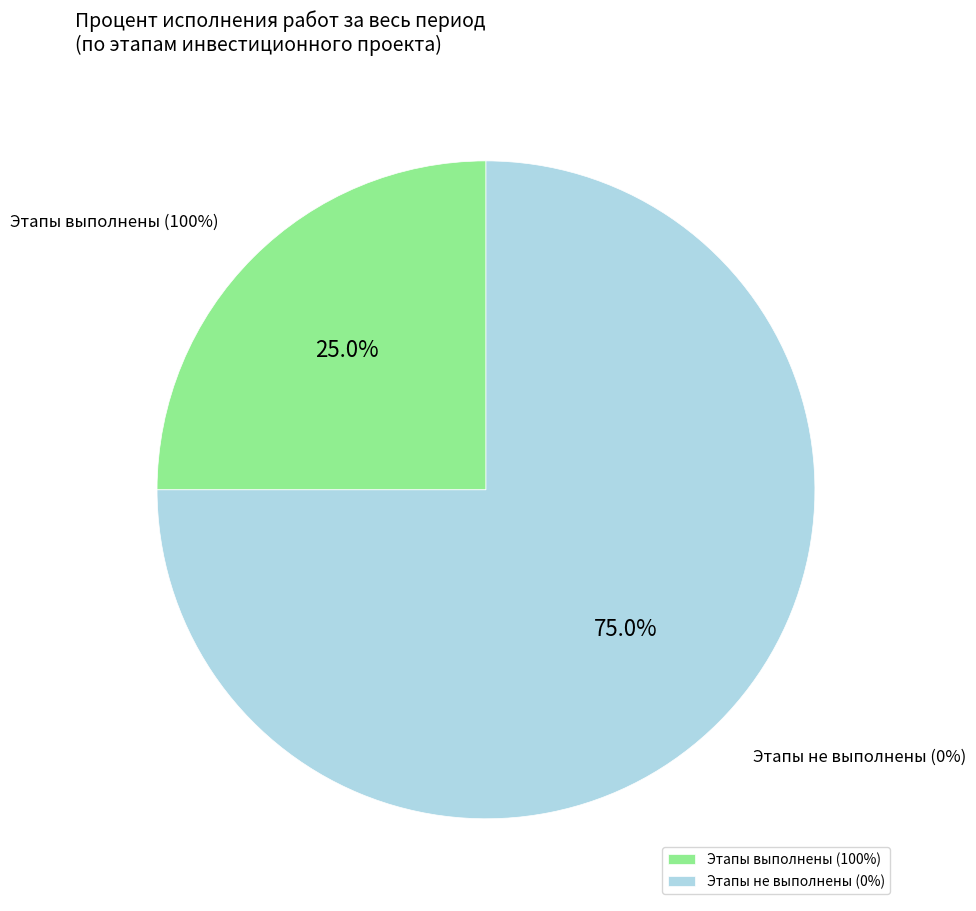

To the nearest percent, what is the difference between the largest and smallest slice percentages?

50%